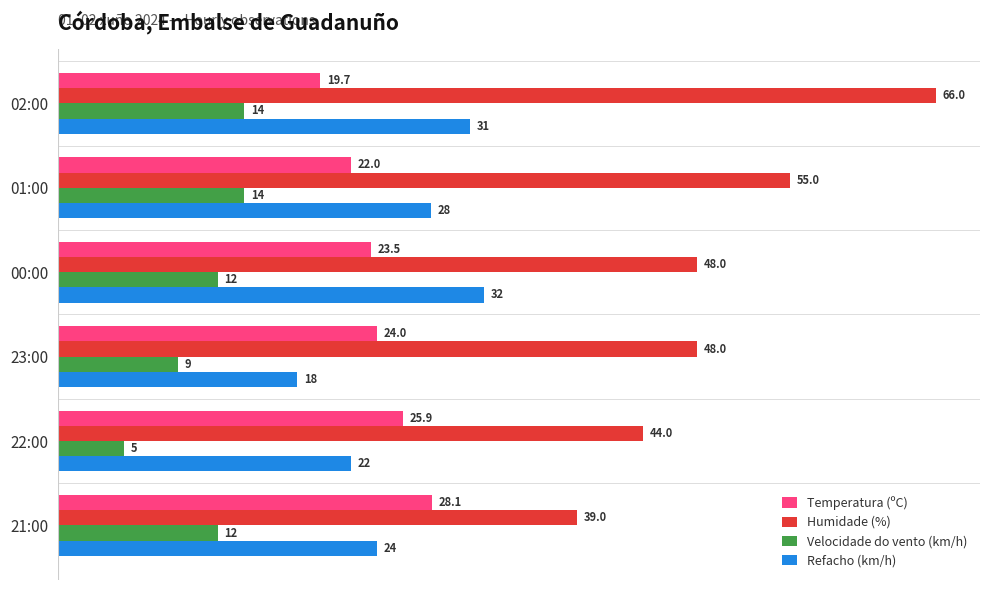

Count the Velocidade do vento (km/h) values in the range 9 to 14.

5